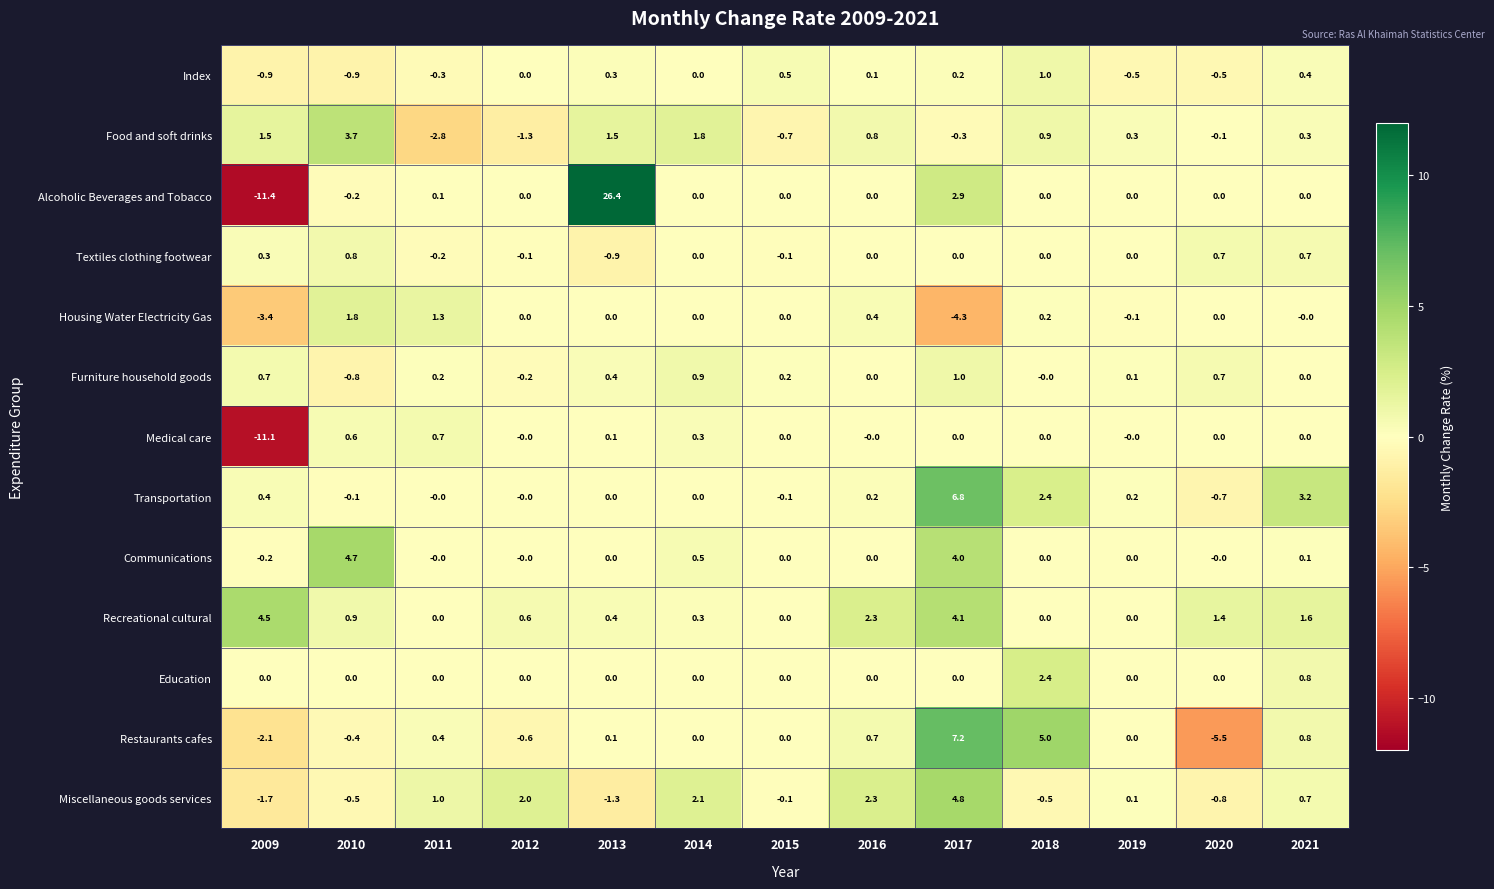

At which category does the chart reach its minimum across all series?

2009